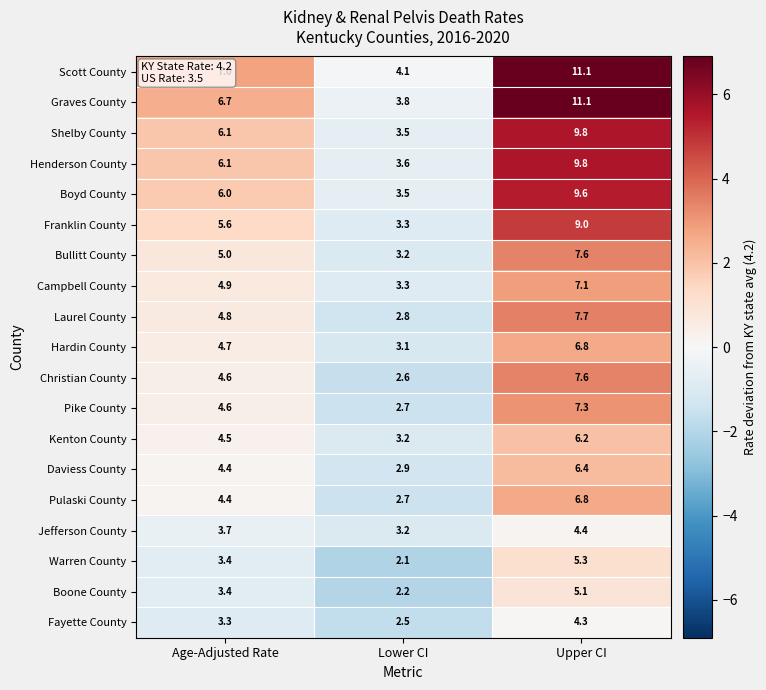

What is the total value across all series at Upper CI?

143.0